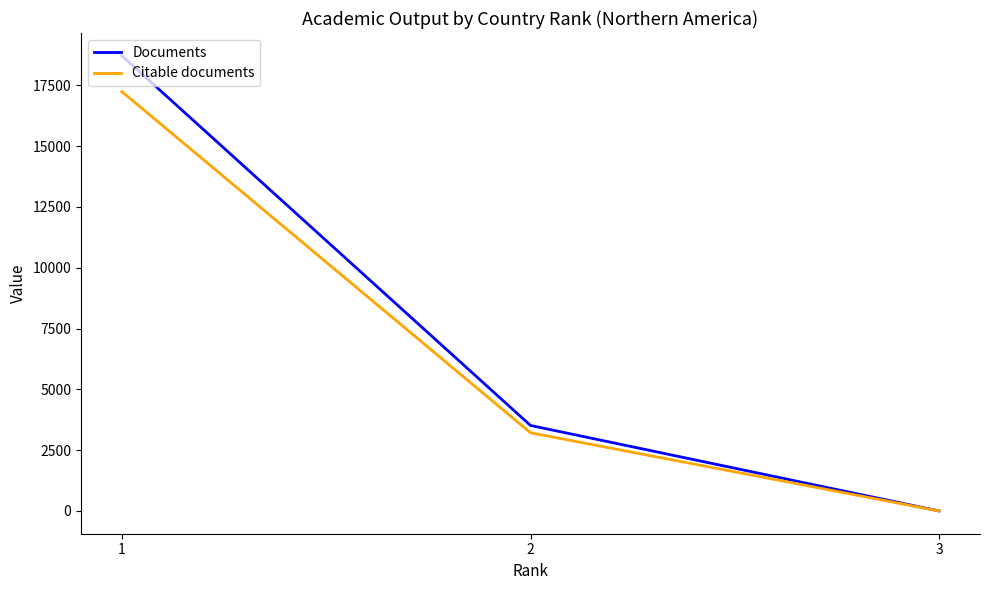

Is this an area chart (filled region under the line)?

No